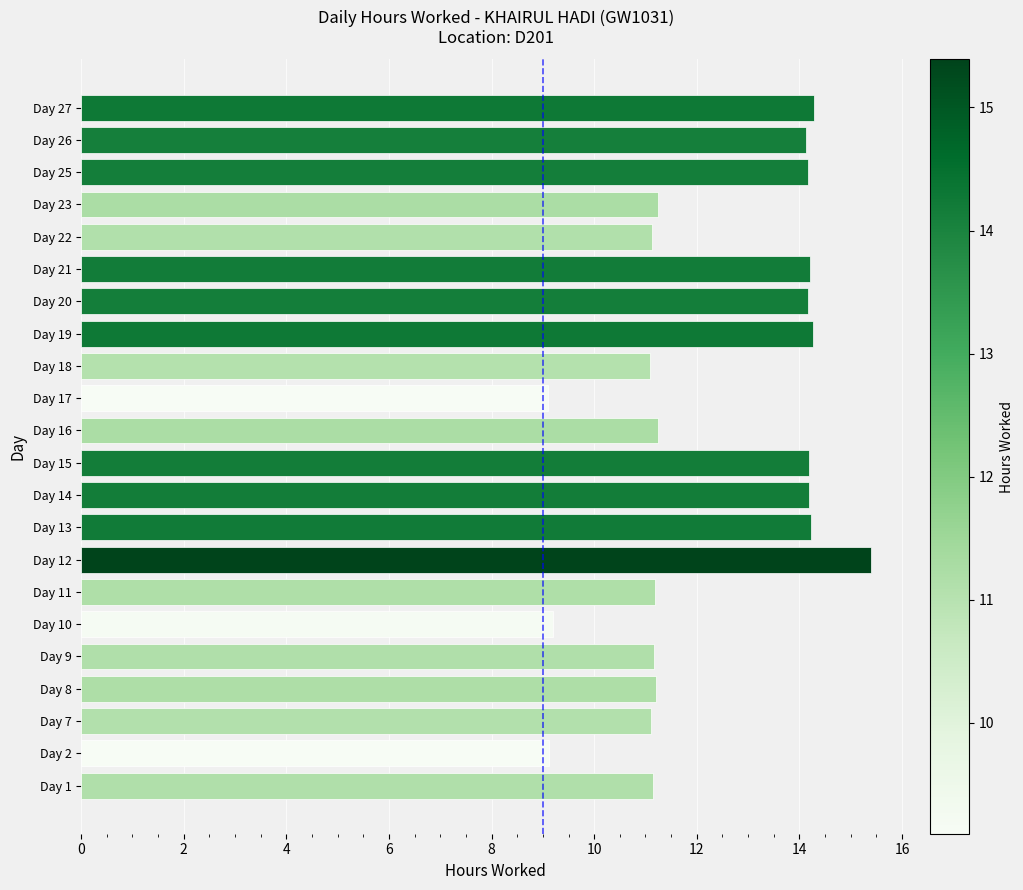

What is the difference between the second highest and second lowest values?

5.2